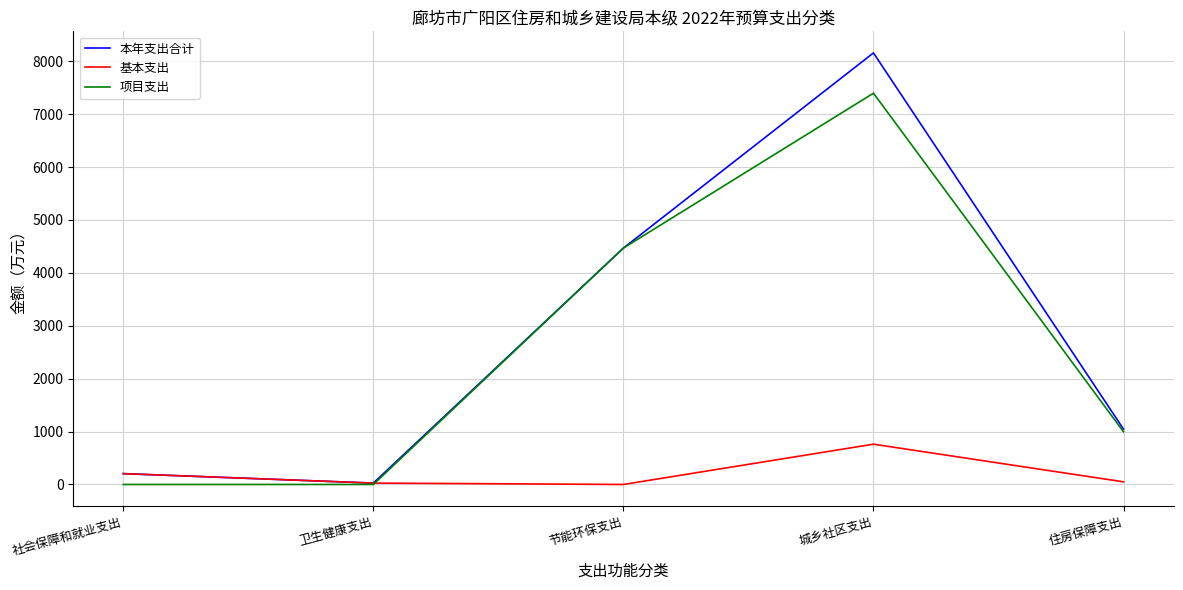

Which label corresponds to the largest value in the chart?

城乡社区支出